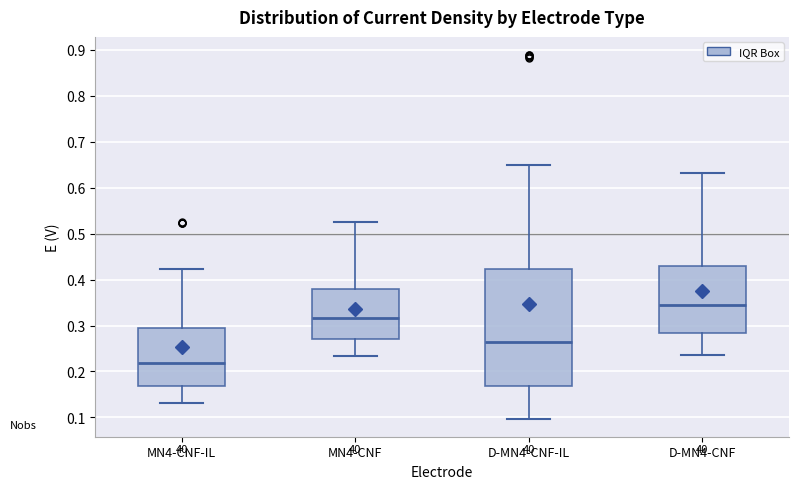

Which box has the lowest median line?

MN4-CNF-IL